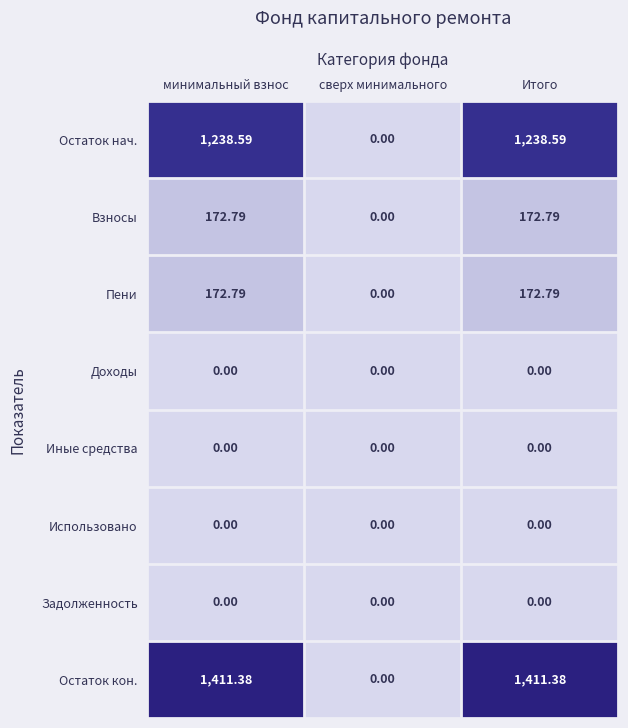

Between сверх минимального and Итого, which series saw the biggest shift?

Остаток кон.